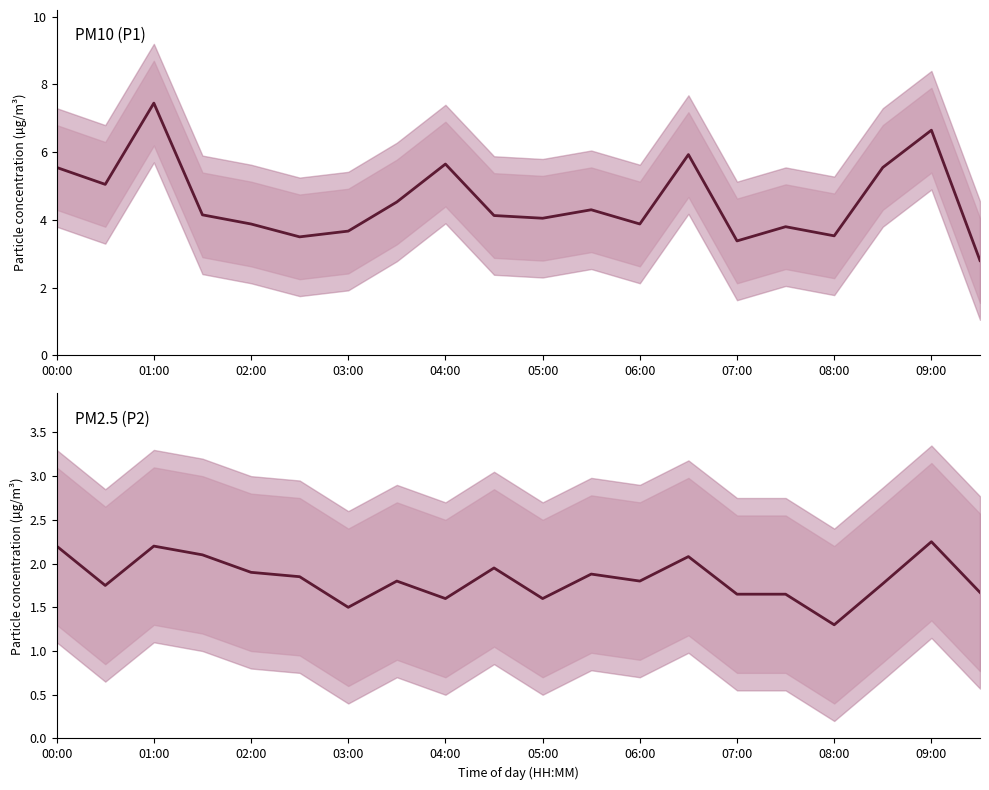

Which series has the largest range (max minus min)?

P1